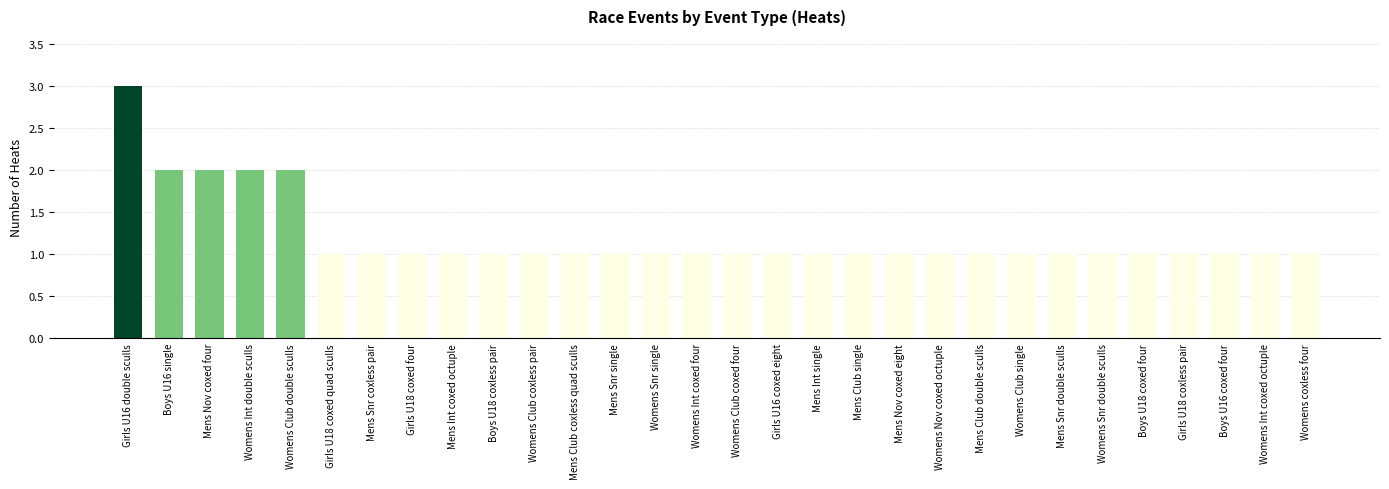

What is the sum of the values at Womens Snr single and Mens Club coxless quad sculls?

2